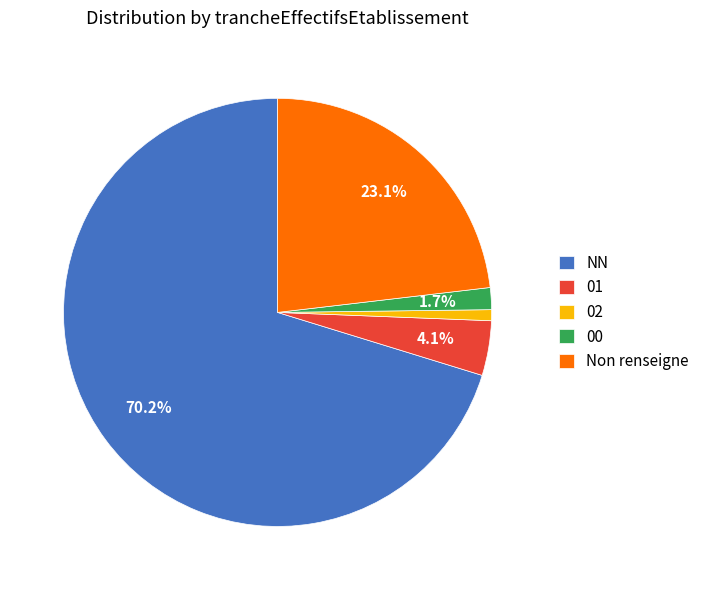

Count the number of slices in the pie.

5